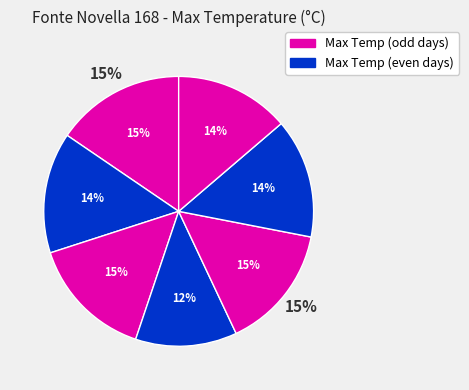

Does 2020-09-19 represent more than half of the total?

No